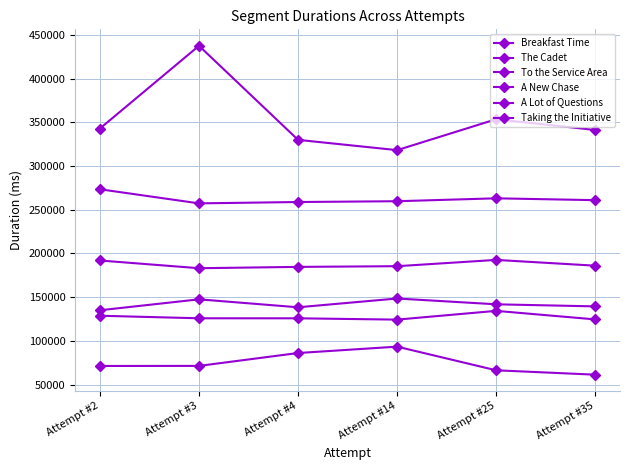

Does the chart have visible grid lines?

Yes